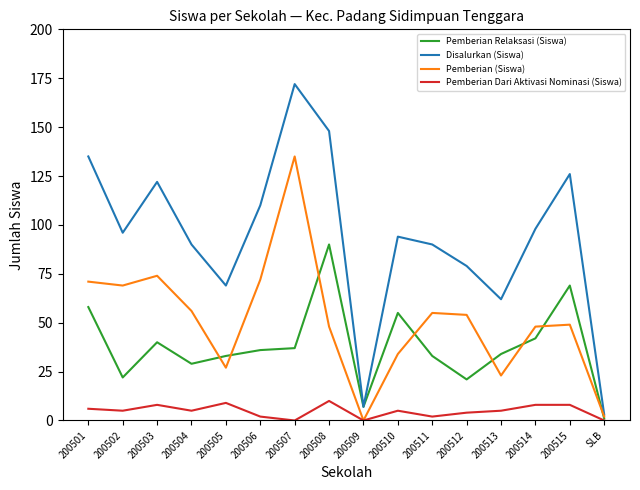

Is the value of Disalurkan (Siswa) at 200507 greater than the value of Pemberian (Siswa) at SLB?

Yes